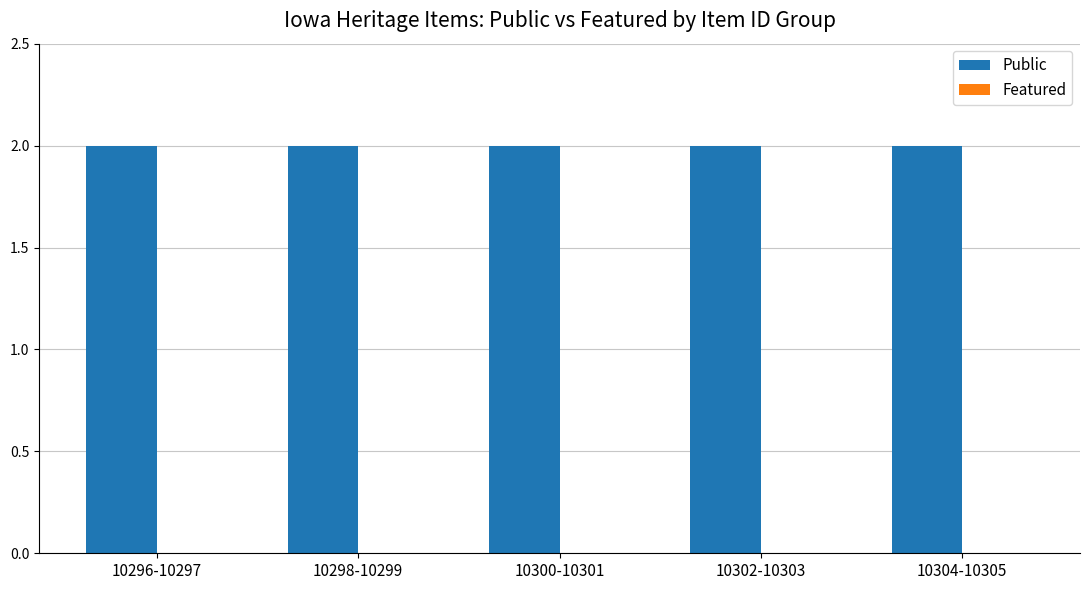

What is the maximum value for Public?

2